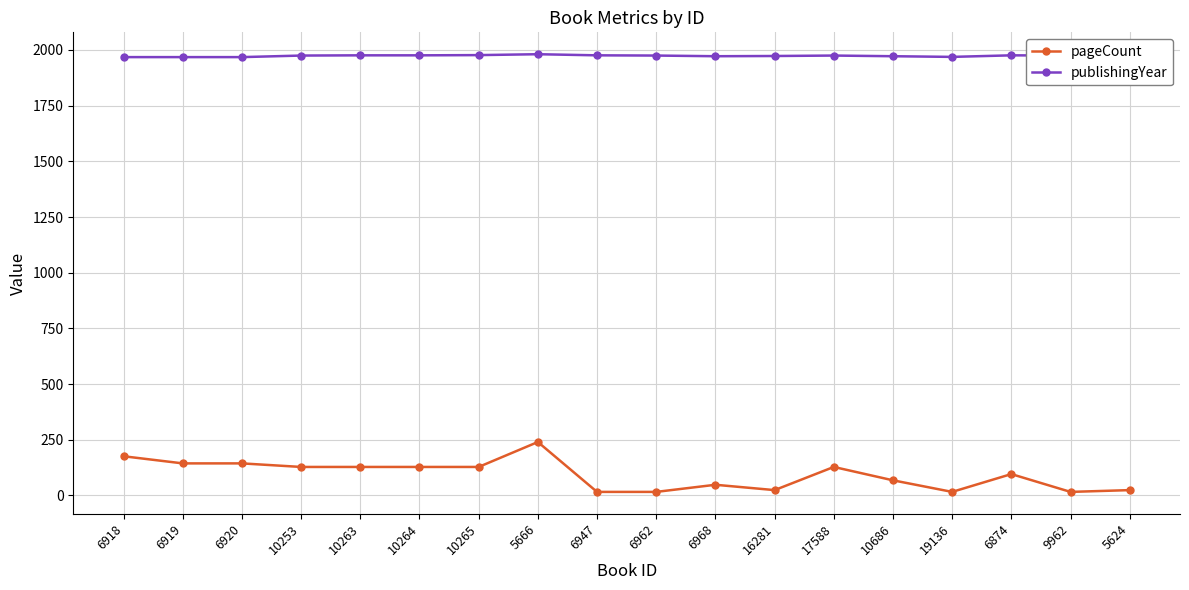

What is the difference between the highest and lowest values at 6920?

1824